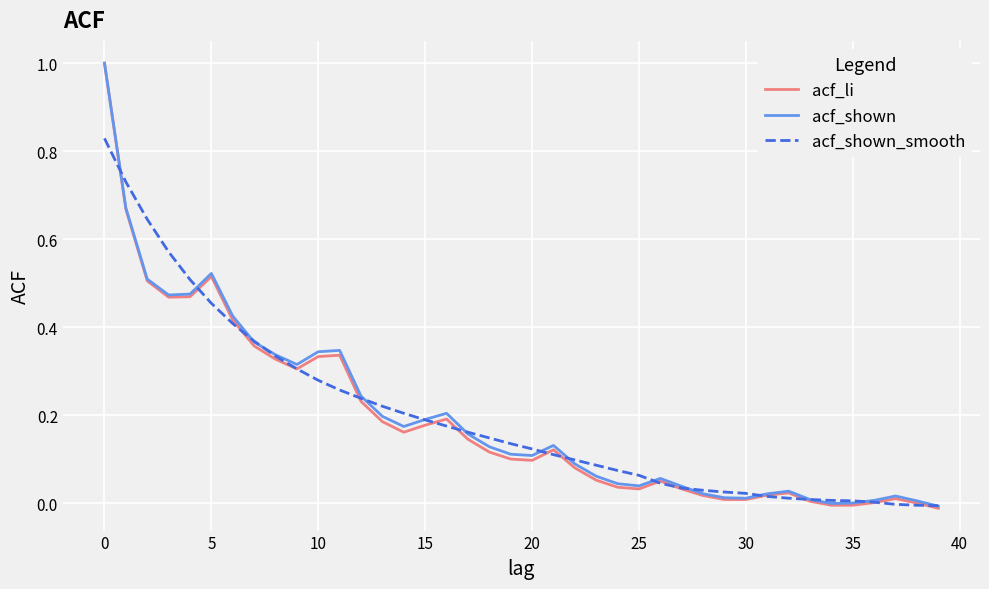

At how many categories does at least one series exceed 0?

39